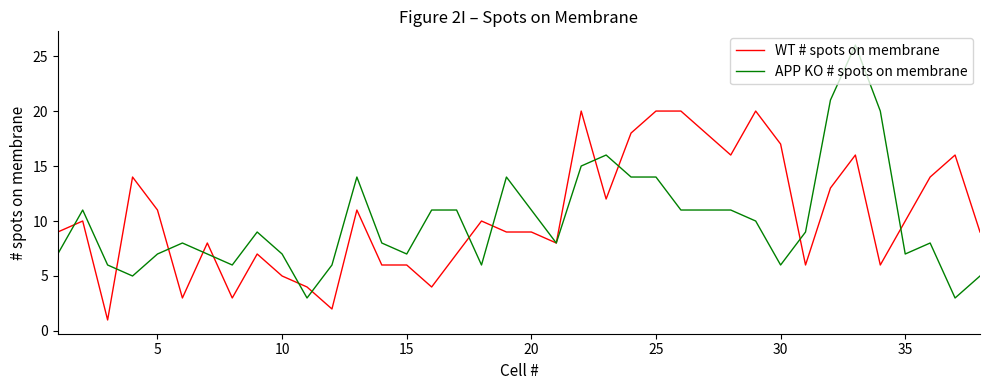

What are all the series names shown in the legend?

WT # spots on membrane, APP KO # spots on membrane